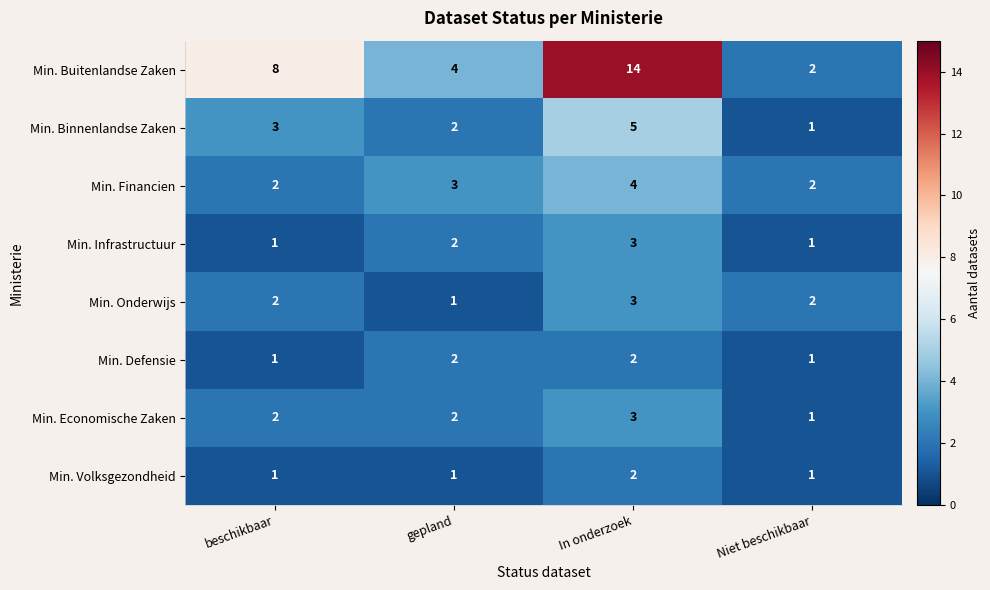

At how many categories does at least one series exceed 11?

1